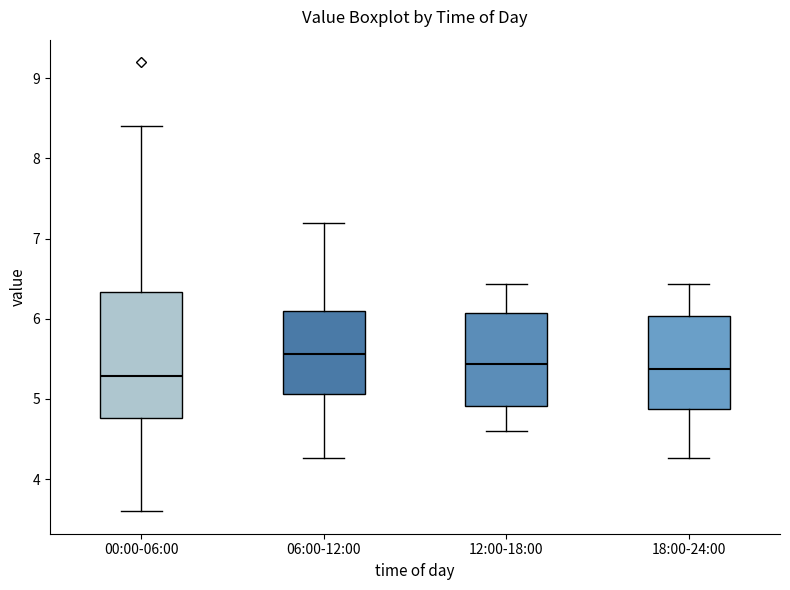

Reading left to right, transcribe this box plot: for each box, give where its median line is, the range the box spans, and where its two whiskers end, as read against the y-axis. The values are not printed on the chart, so give them approximately, as read against the axis.

00:00-06:00: median 5.3, box 4.8 to 6.3, whiskers 3.6 to 8.4
06:00-12:00: median 5.6, box 5.1 to 6.1, whiskers 4.3 to 7.2
12:00-18:00: median 5.4, box 4.9 to 6.1, whiskers 4.6 to 6.4
18:00-24:00: median 5.4, box 4.9 to 6.0, whiskers 4.3 to 6.4